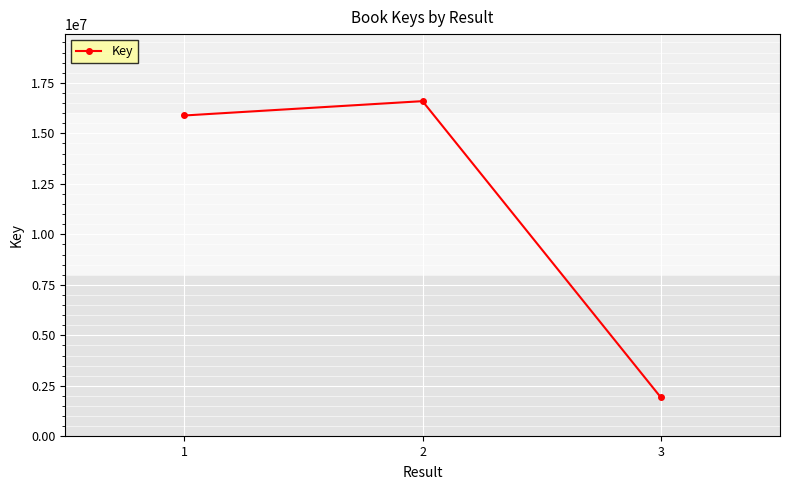

What is the ratio of the value at 1 to the value at 3?

8.2